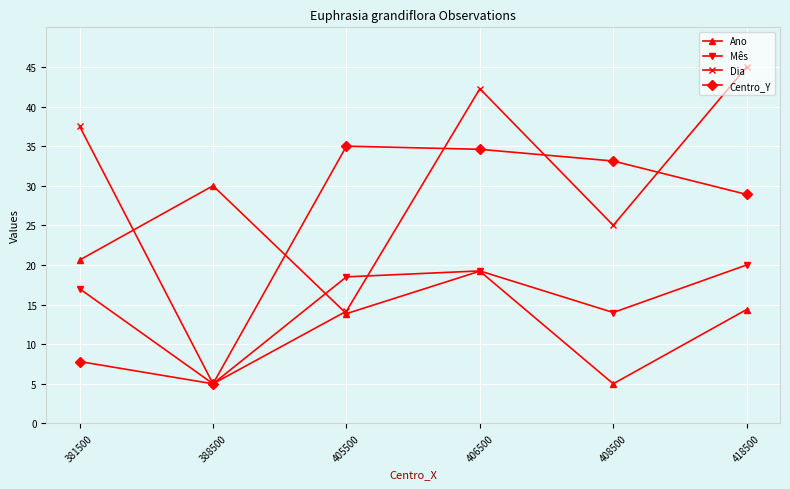

Is the value of Mês at 381500 greater than the value of Dia at 388500?

Yes